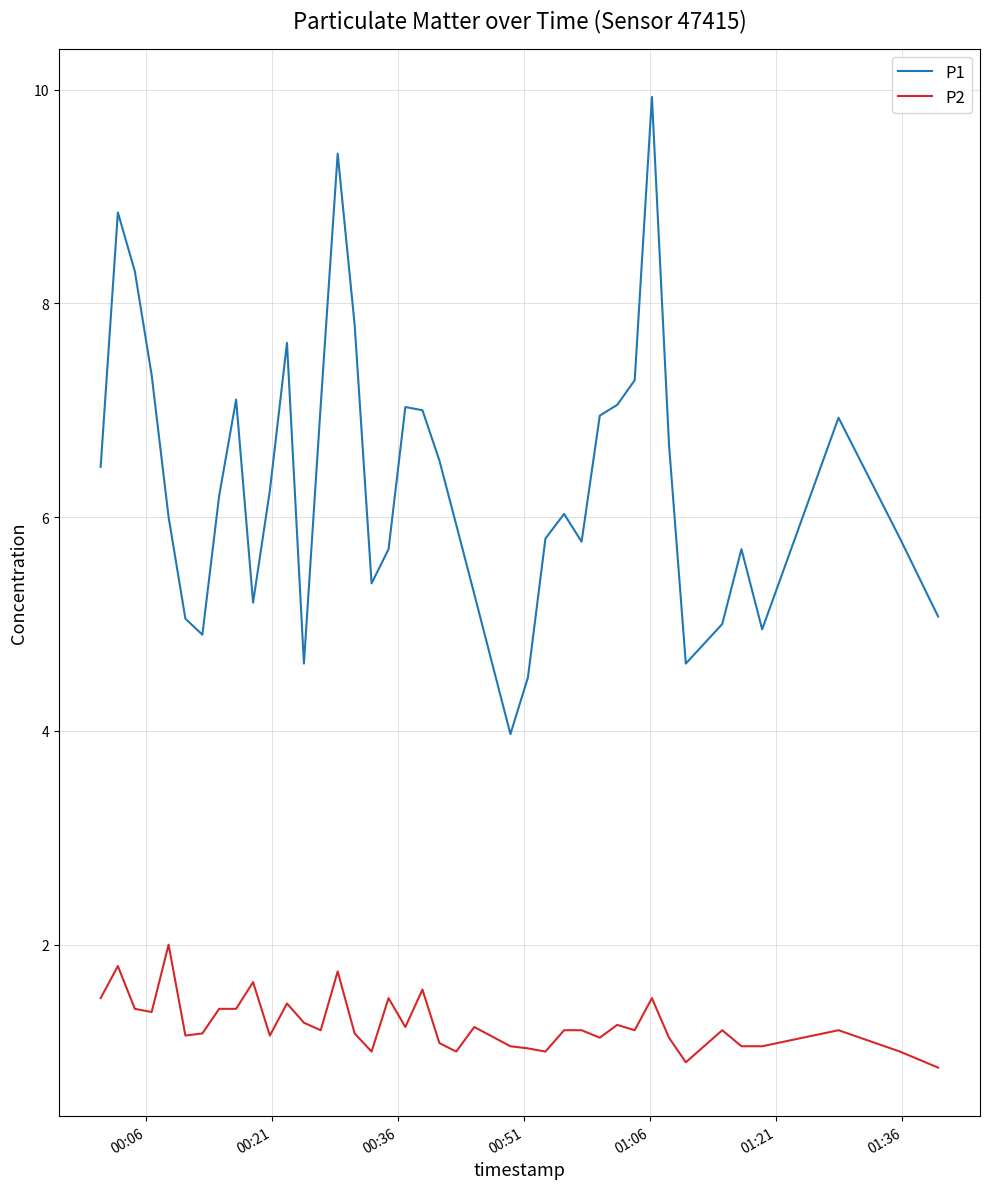

True or false: P2 and P1 intersect in this chart.

False